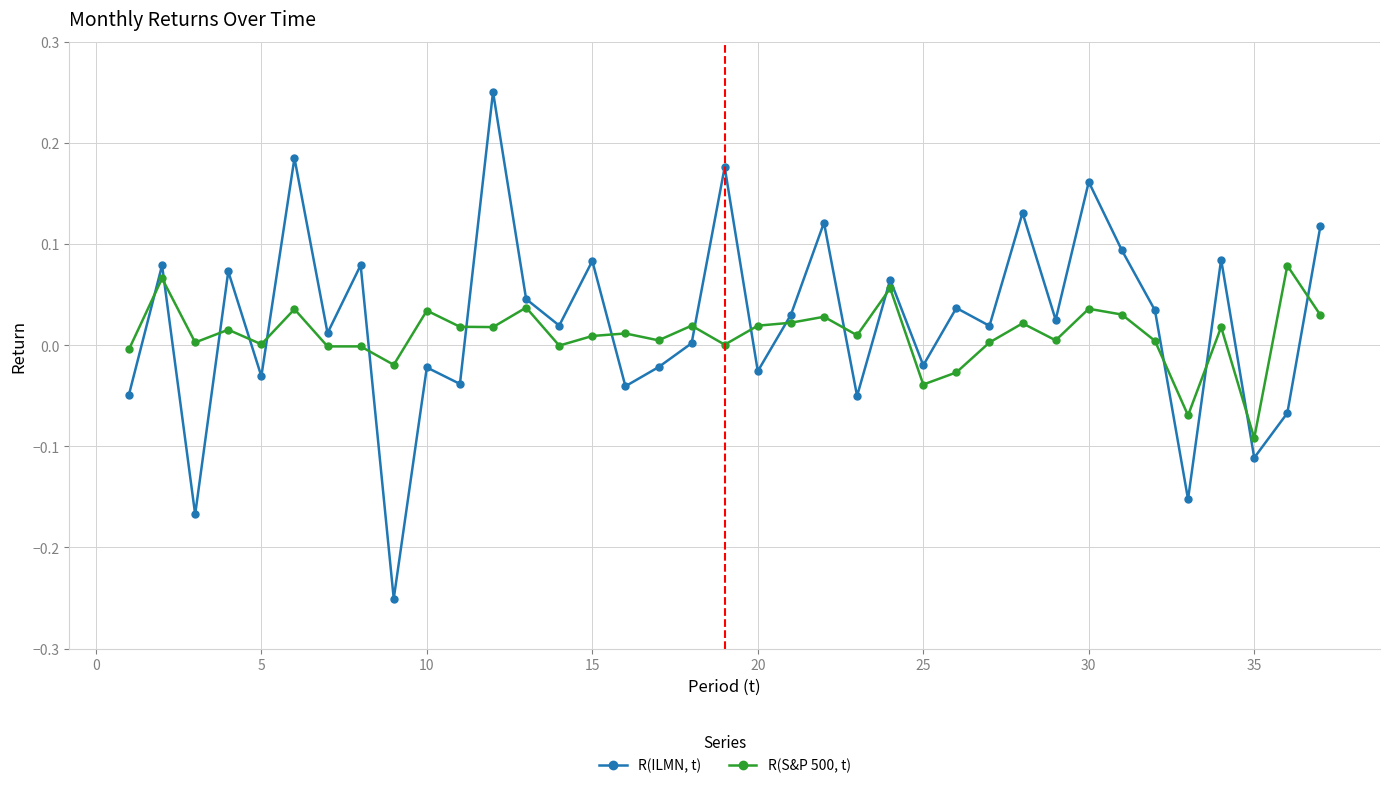

True or false: R(ILMN, t) and R(S&P 500, t) cross at least once.

True